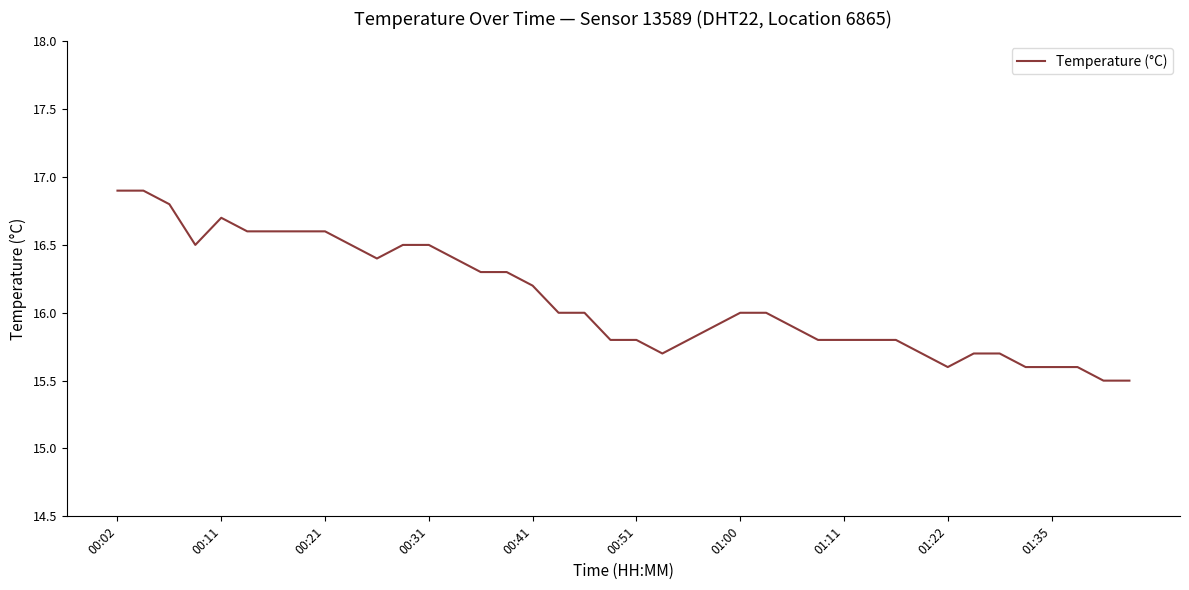

What is the difference between the maximum and minimum values?

1.4